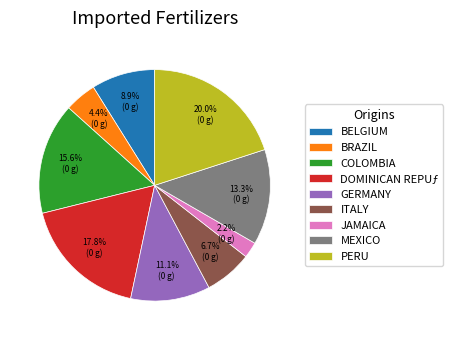

What is the largest slice in the pie chart?

PERU